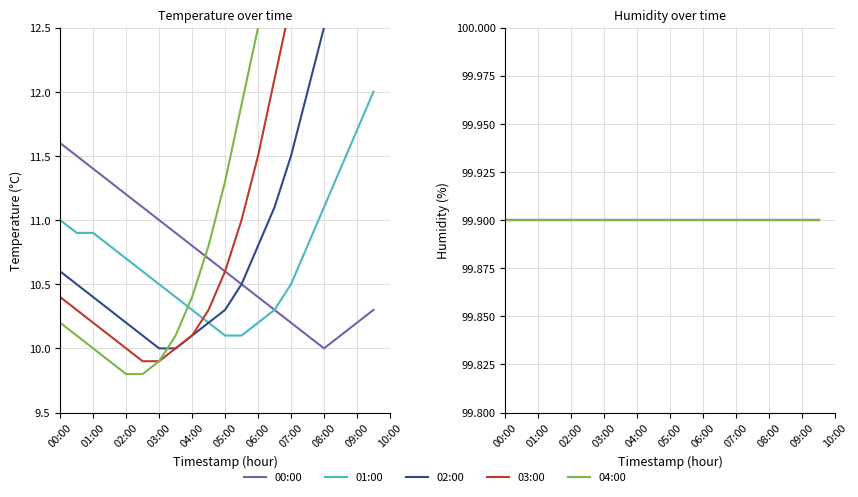

Between 09:30 and 07:00, which is larger?

09:30